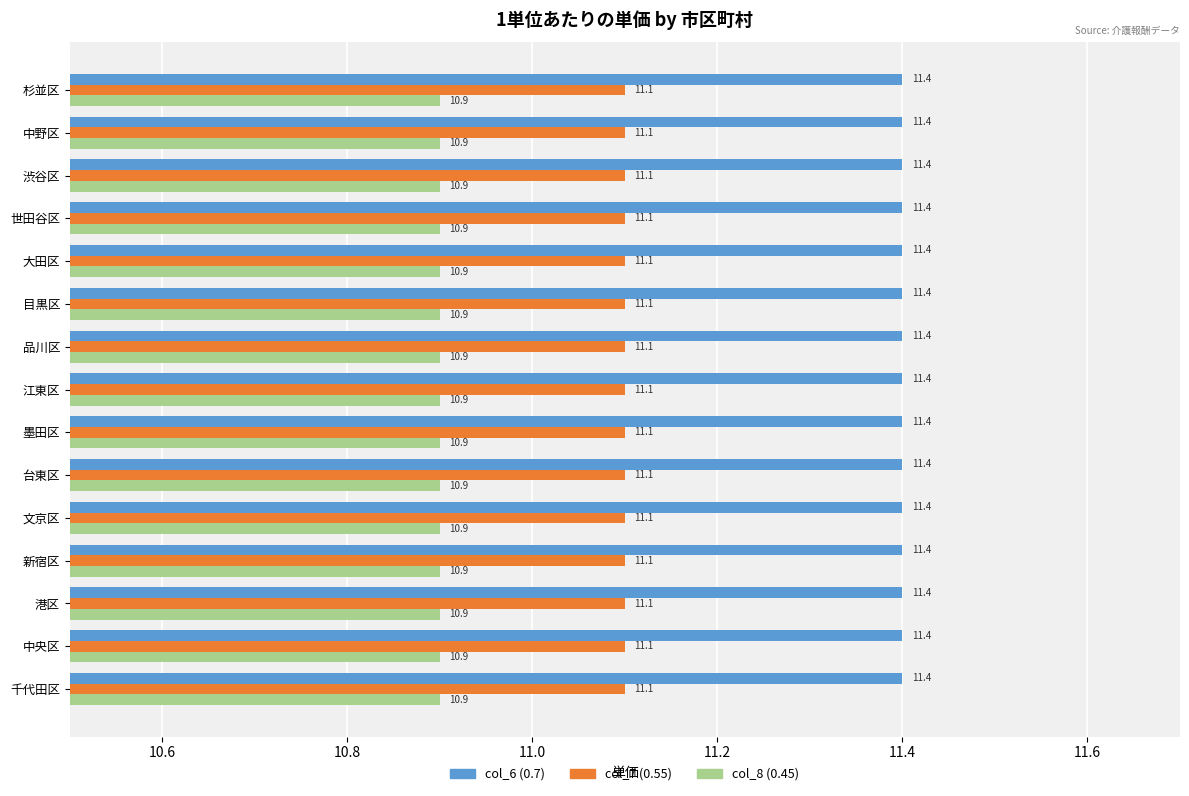

Is it true that col_8 (0.45) equals 6.2 at 台東区?

False